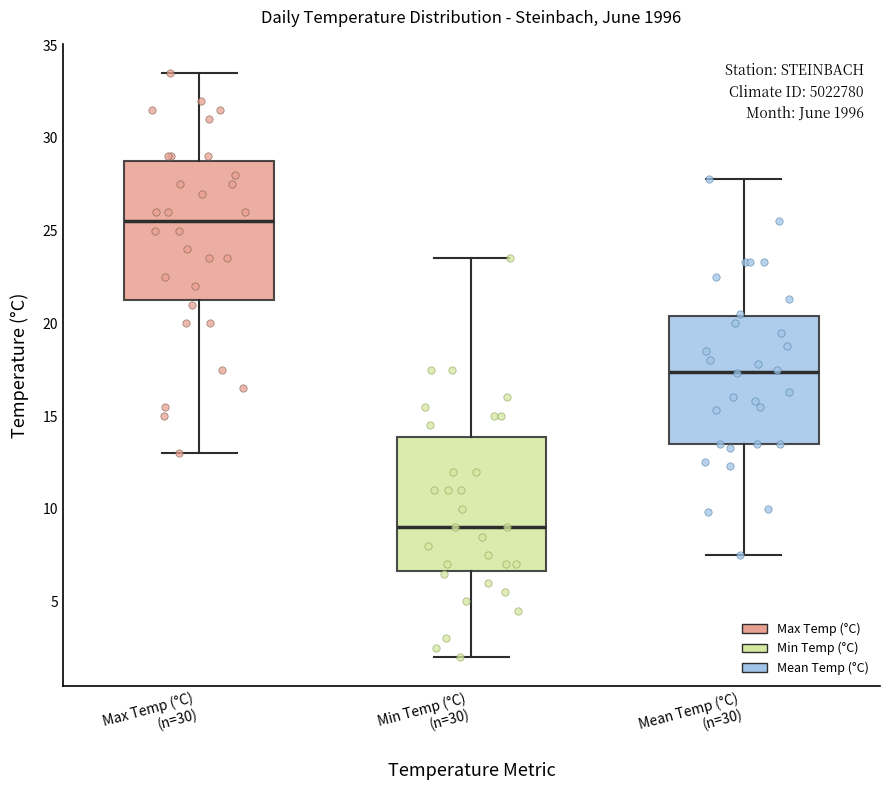

Reading left to right, transcribe this box plot: for each box, give where its median line is, the range the box spans, and where its two whiskers end, as read against the y-axis. The values are not printed on the chart, so give them approximately, as read against the axis.

Max Temp (°C) (n=30): median 25.5, box 21.5 to 29.0, whiskers 13.0 to 33.5
Min Temp (°C) (n=30): median 9.0, box 6.5 to 14.0, whiskers 2.0 to 23.5
Mean Temp (°C) (n=30): median 17.5, box 13.5 to 20.5, whiskers 7.5 to 28.0